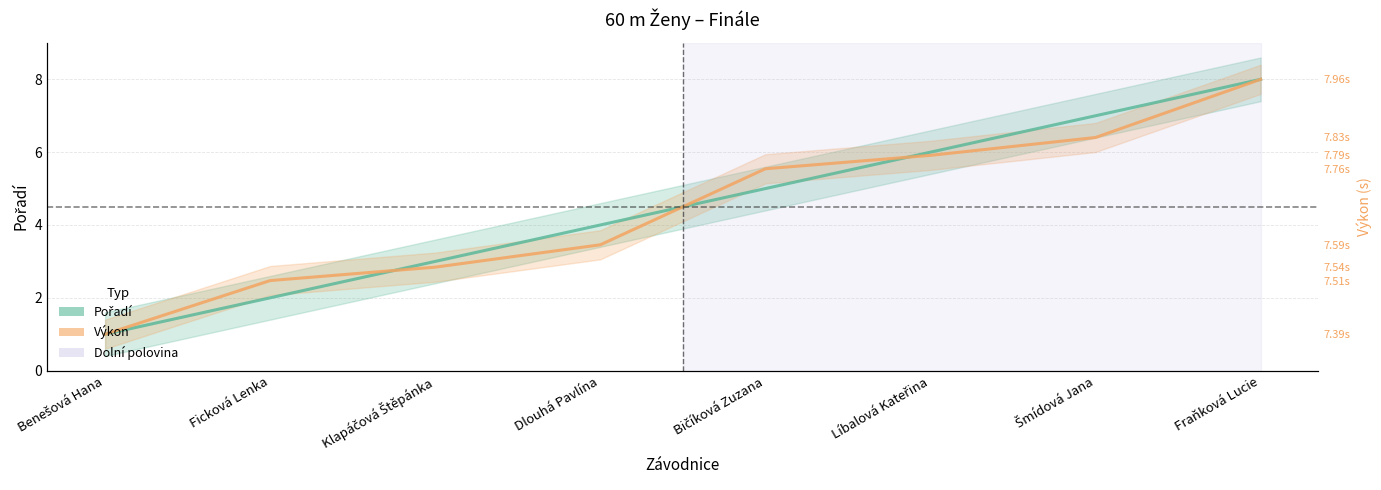

Between which two adjacent categories do Pořadí and Výkon (normalizovaný) first intersect?

Ficková Lenka and Klapáčová Štěpánka